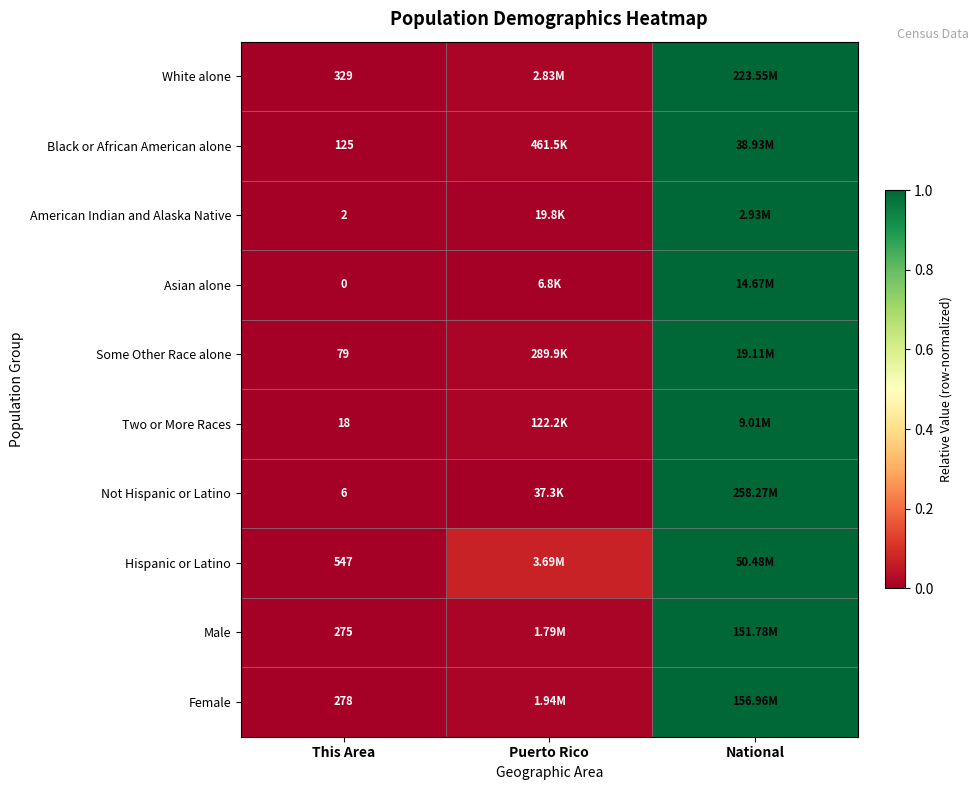

Is the value of Hispanic or Latino at This Area greater than the value of Some Other Race alone at This Area?

Yes